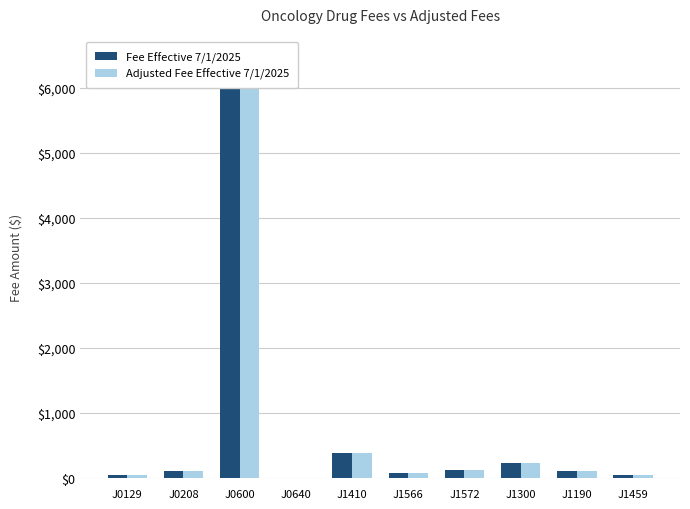

What is the total value across all series at J0640?

8.9